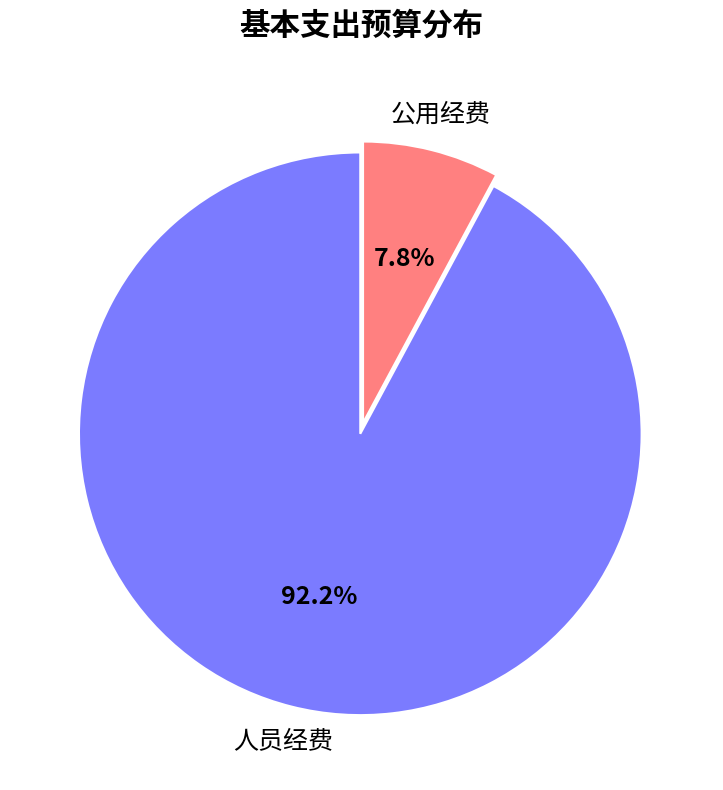

Does 人员经费 account for over 50% of the chart?

Yes